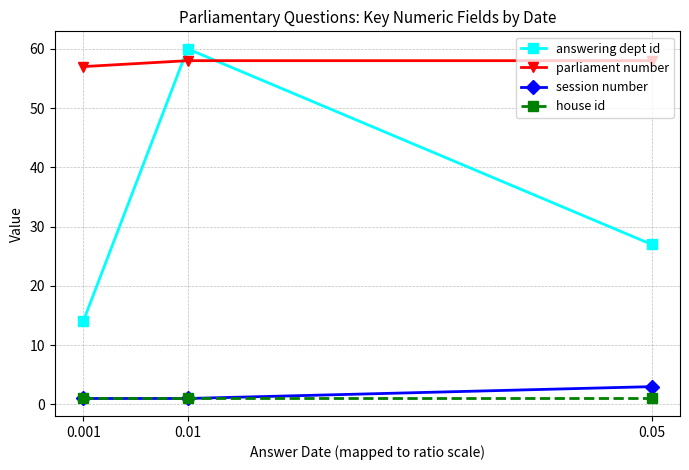

What is the difference between the highest and lowest values at 0.001?

56